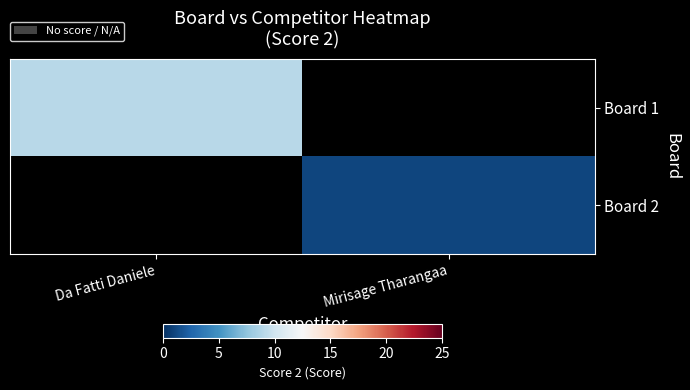

The value of Board 1 at Da Fatti Daniele is 9.0. True or false?

True